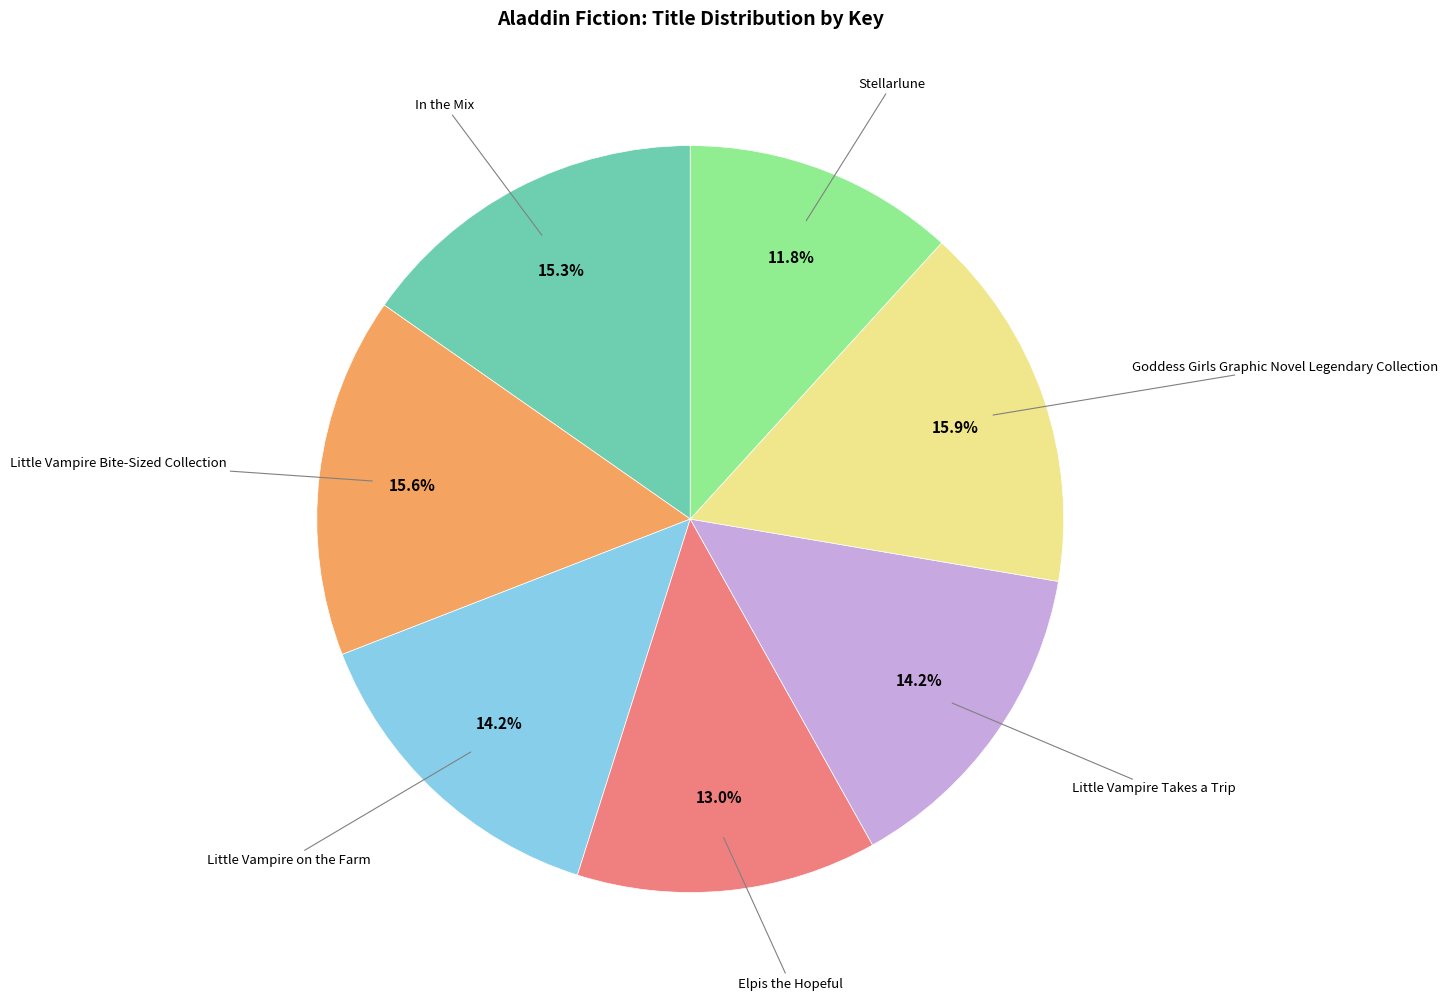

Does any single category account for the majority?

No